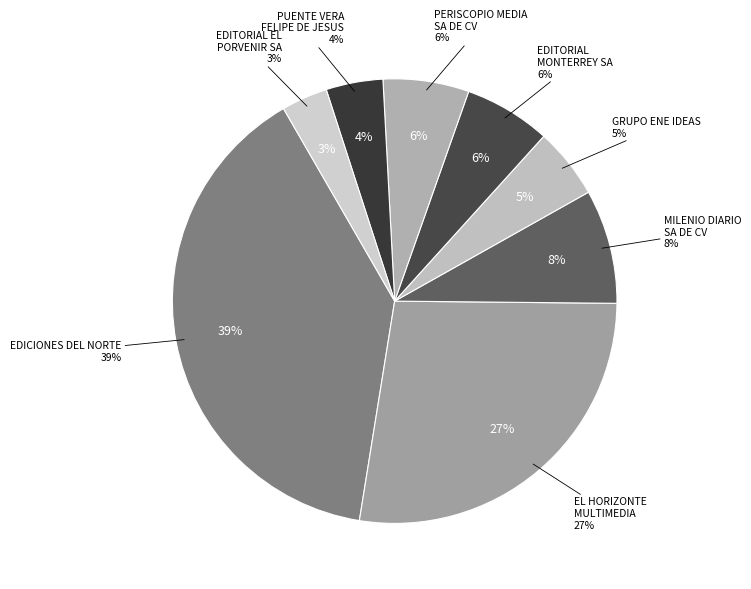

Do EDITORIAL EL PORVENIR SA DE CV and MILENIO DIARIO SA DE CV together represent more than half of the pie?

No